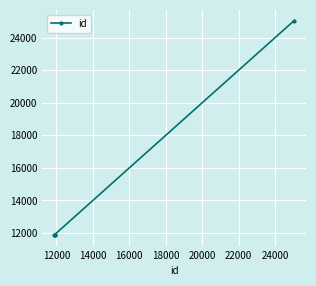

What is the maximum value shown in the chart?

25041